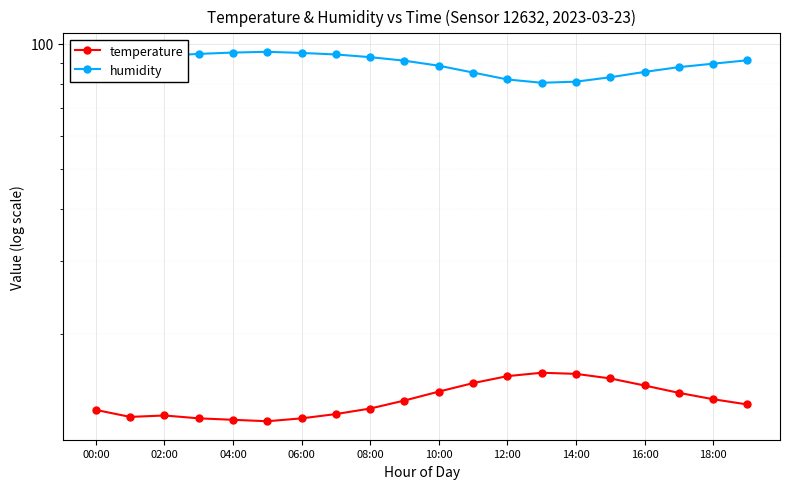

Reading left to right, list all the values displayed in this chart.

temperature: 13.1	12.6	12.7	12.5	12.4	12.3	12.5	12.8	13.2	13.8	14.5	15.2	15.8	16.1	16.0	15.6	15.0	14.4	13.9	13.5
humidity: 92.4	95.1	93.5	94.5	95.2	95.6	95.0	94.2	92.8	91.0	88.5	85.2	82.0	80.5	81.0	83.0	85.5	87.8	89.5	91.2